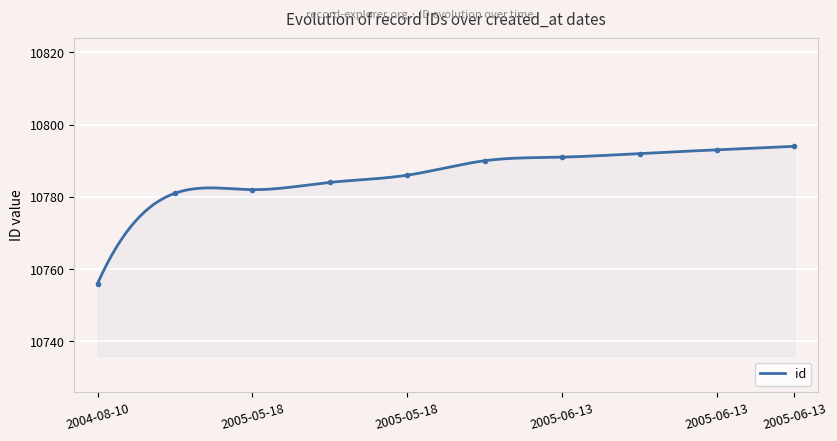

Which category has the lowest value across all series?

2004-08-10